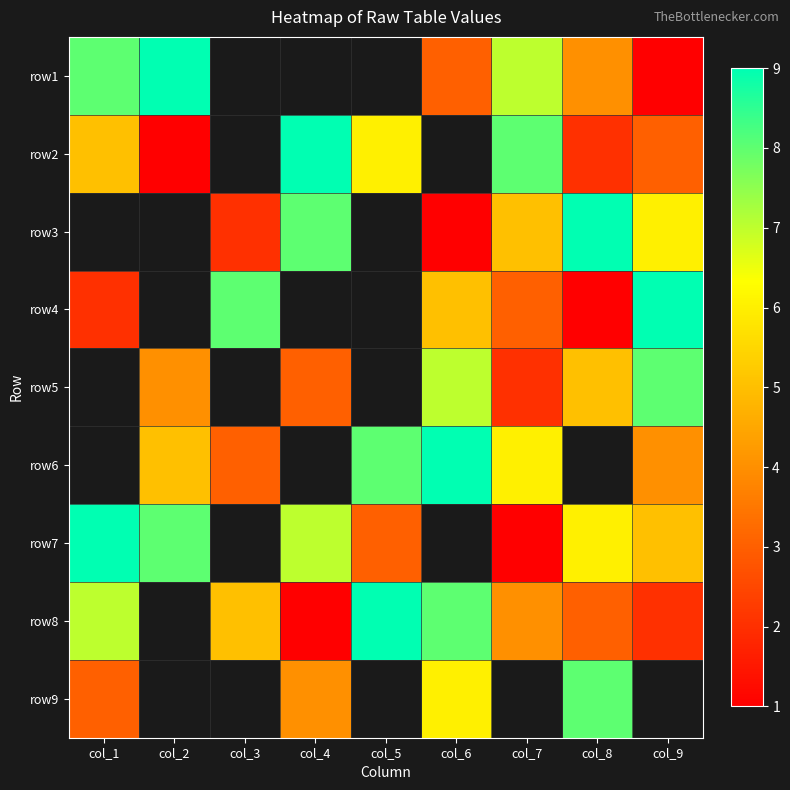

List the series in order of their peak value, lowest first.

row9, row1, row2, row3, row4, row5, row6, row7, row8